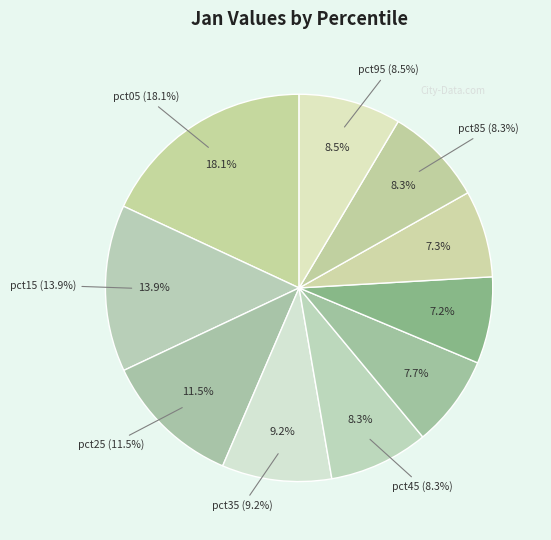

Does pct95 represent more than half of the total?

No